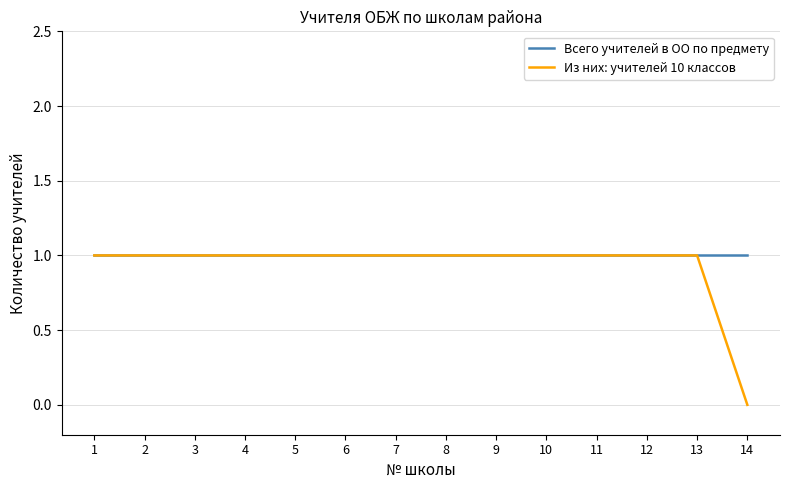

Reading left to right, list all the values displayed in this chart.

Всего учителей в ОО по предмету: 1	1	1	1	1	1	1	1	1	1	1	1	1	1
Из них: учителей 10 классов: 1	1	1	1	1	1	1	1	1	1	1	1	1	0